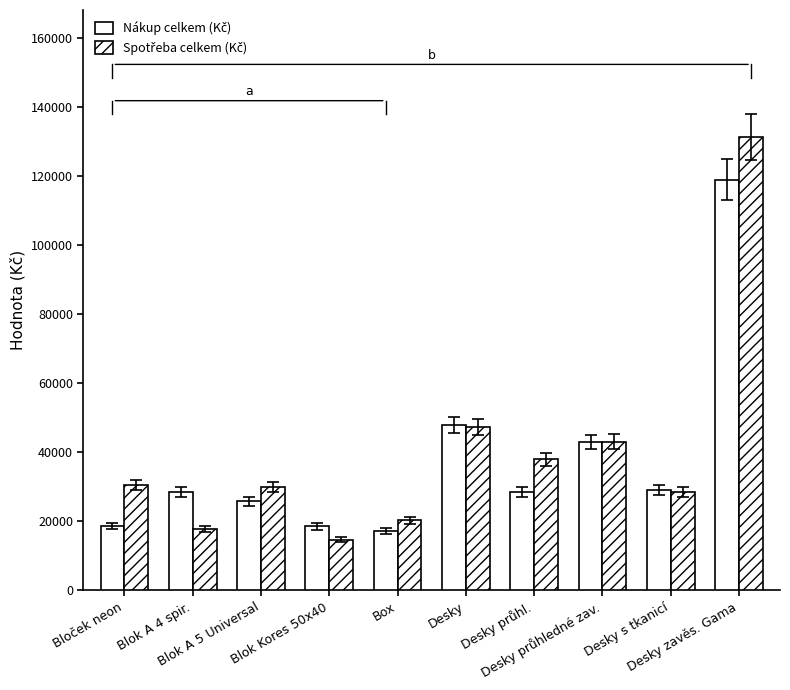

The value of Nákup celkem (Kč) at Desky is 28692.1. True or false?

False